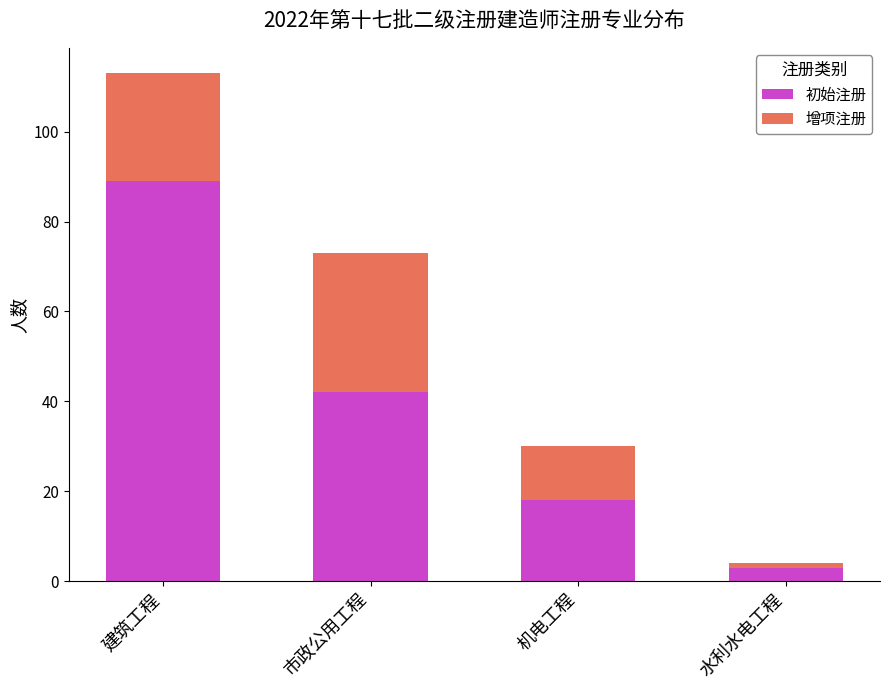

How many bars are there in total?

4